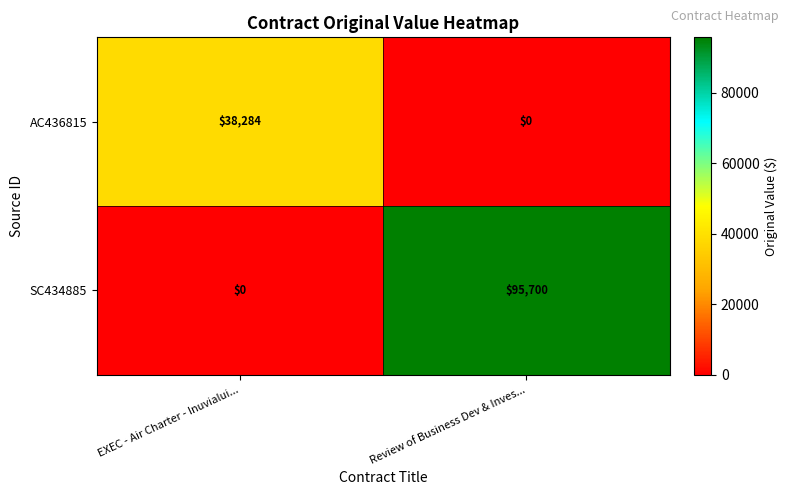

At which category is the sum across all series the highest?

Review of Business Dev & Inves...